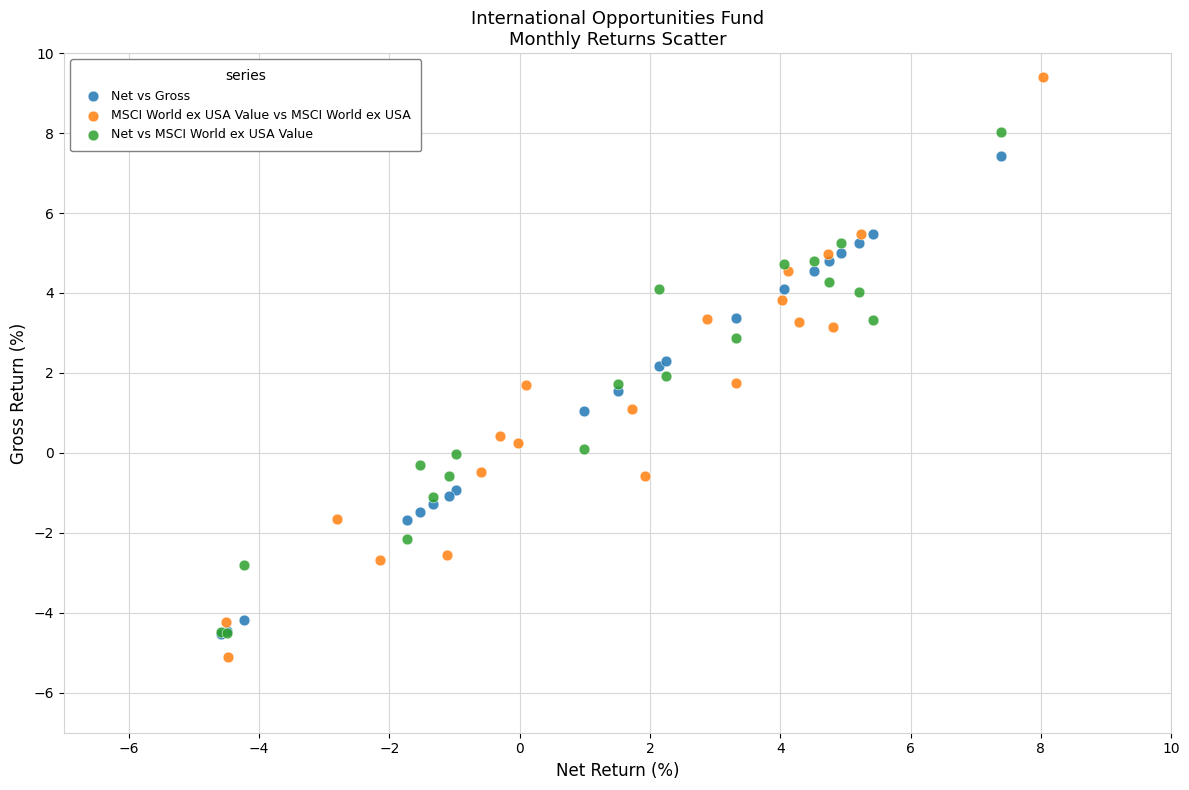

Which series has the widest spread of Y values?

MSCI World ex USA Value vs MSCI World ex USA